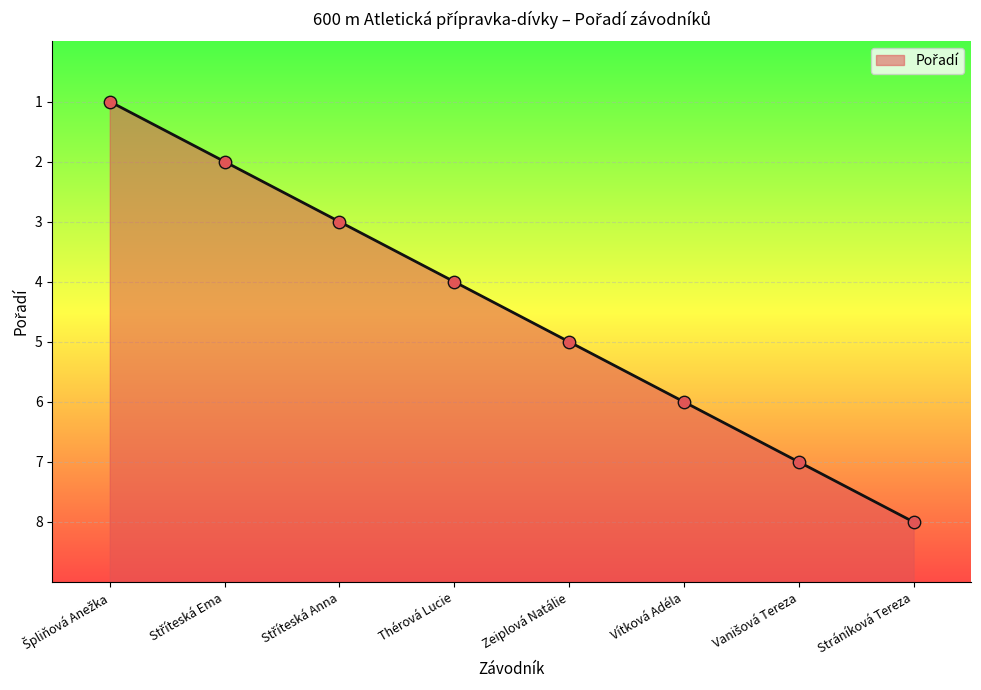

Between Stříteská Anna and Vítková Adéla, which is larger?

Stříteská Anna